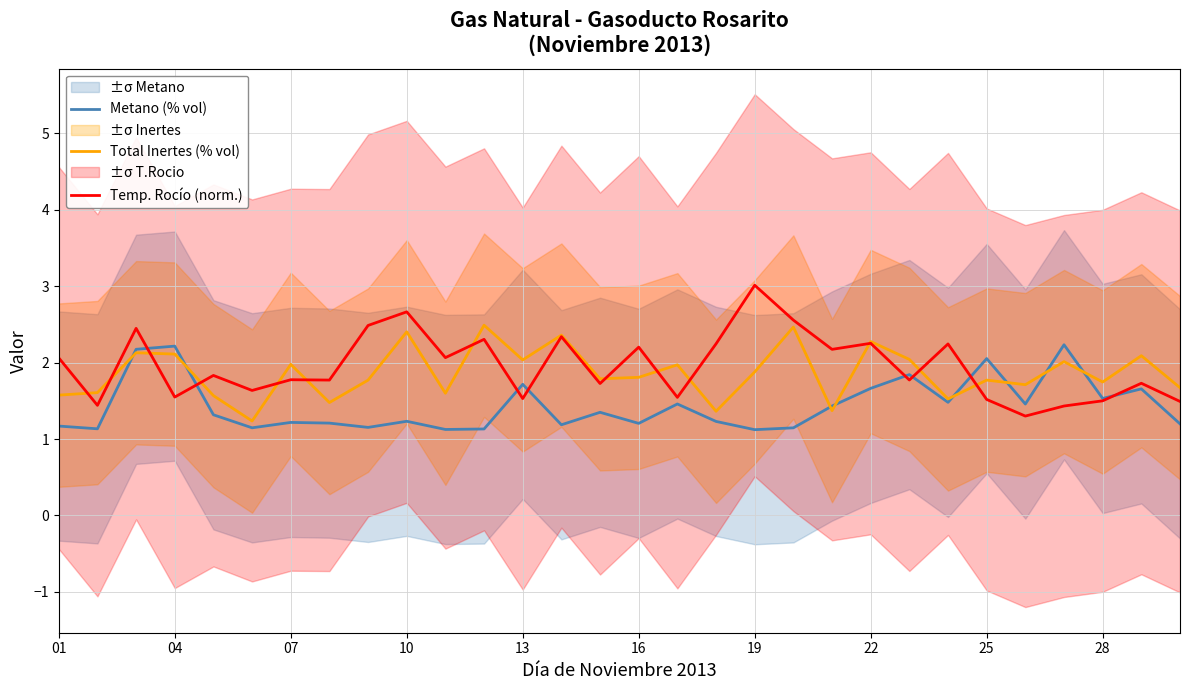

What is the minimum value for Metano (% vol)?

1.1